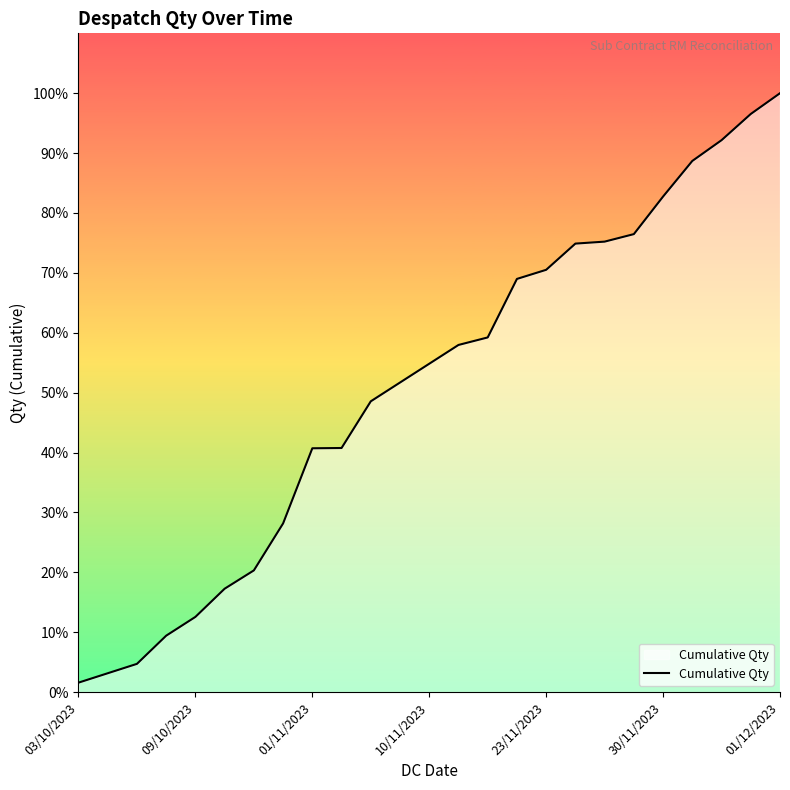

Does the chart display data point markers on the line(s)?

No